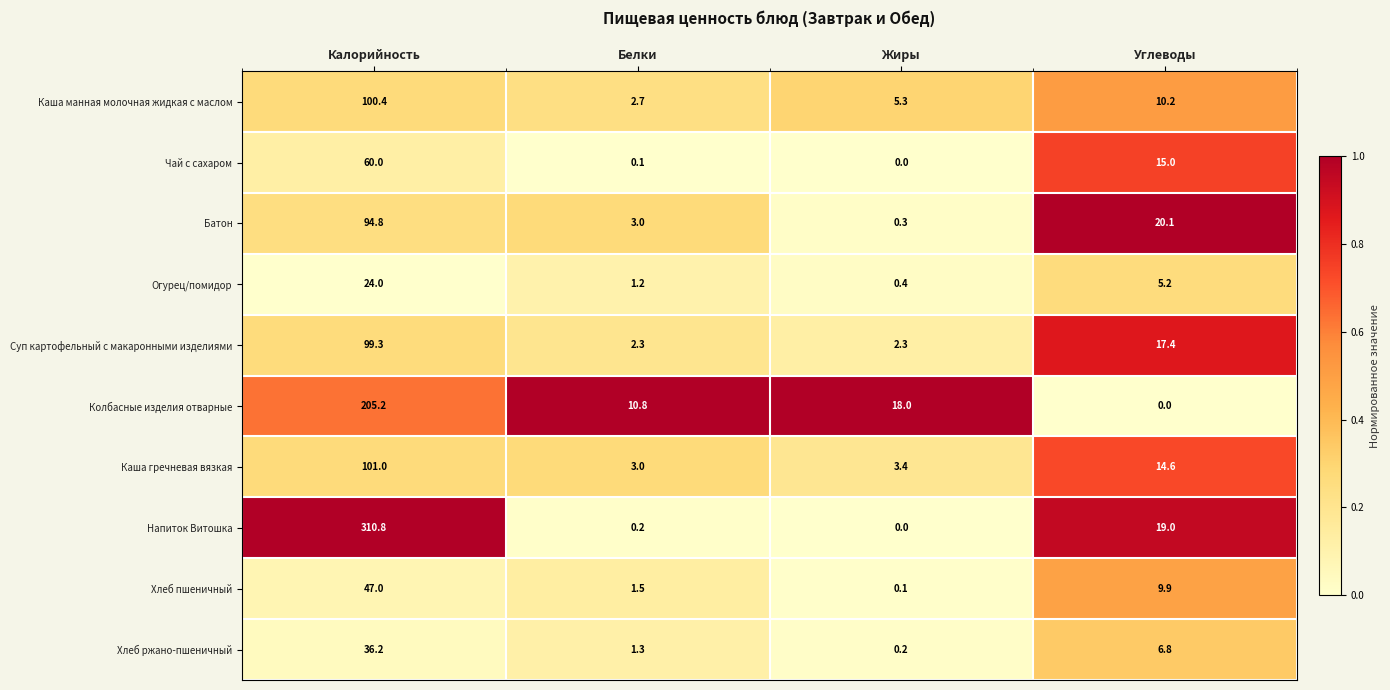

Count the number of data series in this chart.

10